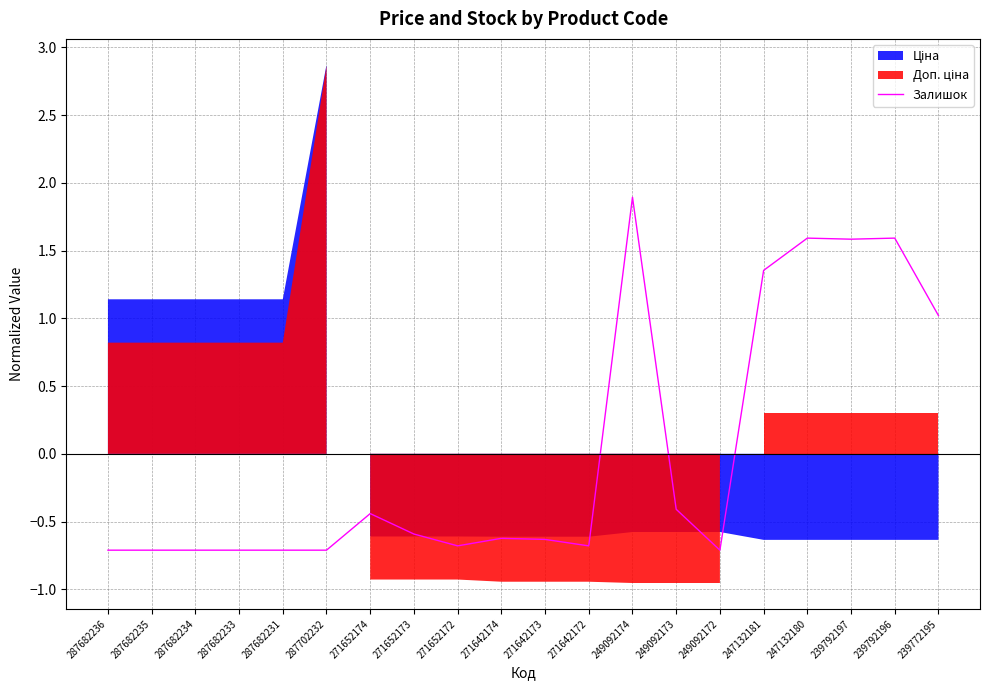

What is the minimum value for Залишок?

-0.7